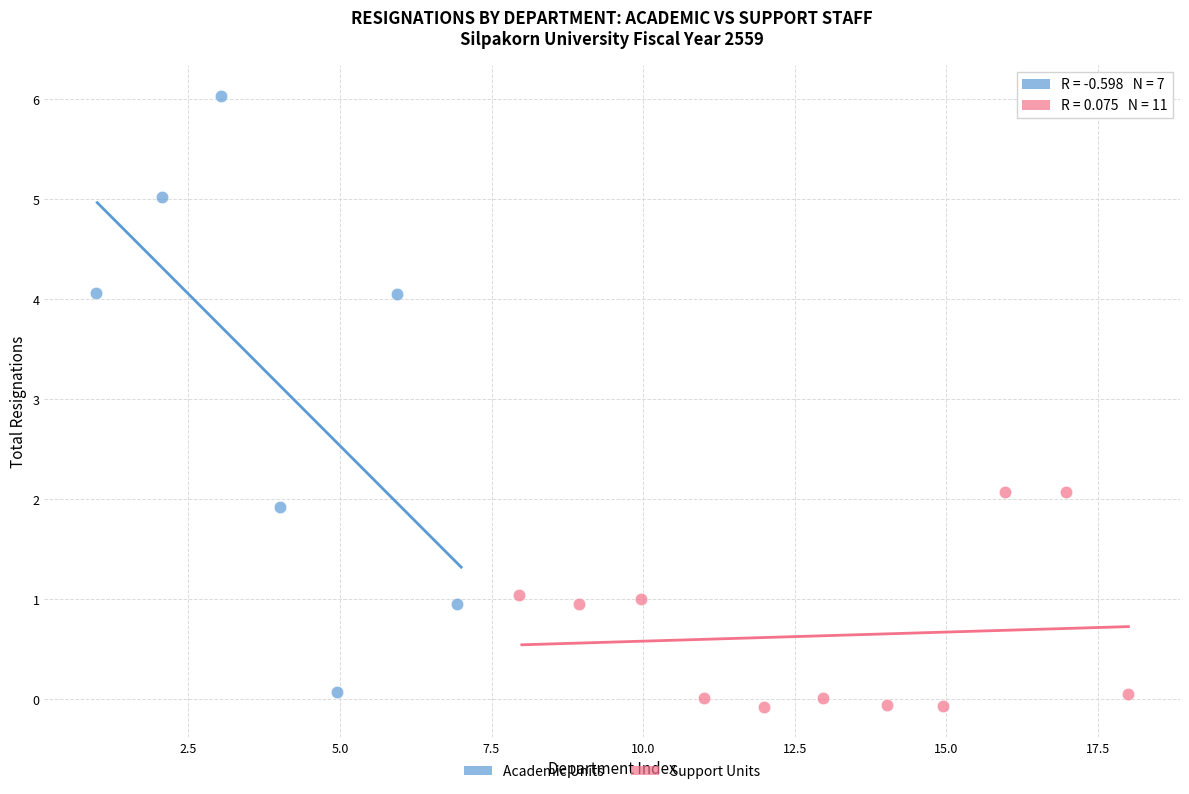

Which series has the largest Y range (max minus min)?

Academic Units